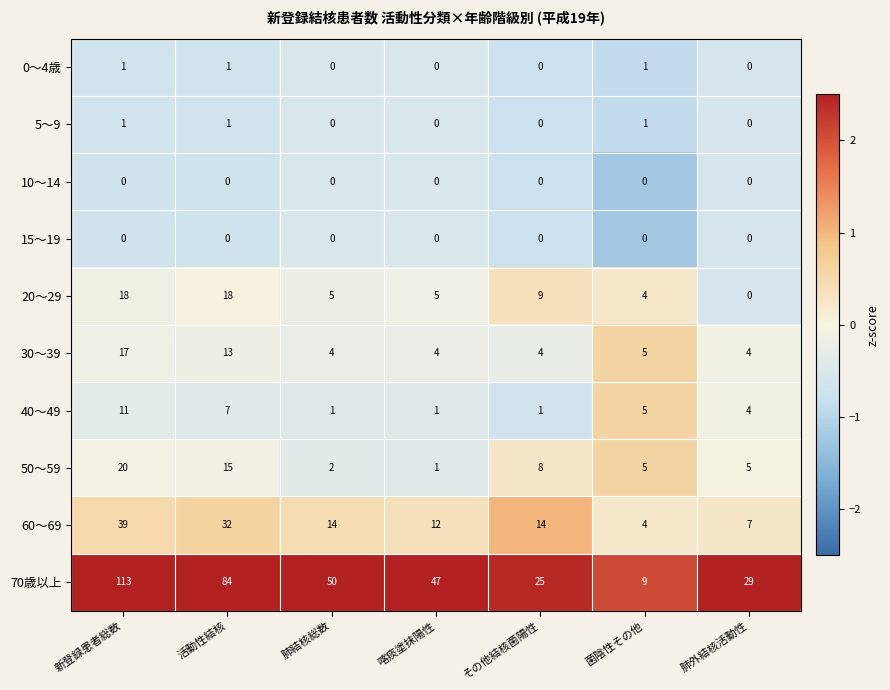

The value of 70歳以上 at 肺結核総数 is 10. True or false?

False